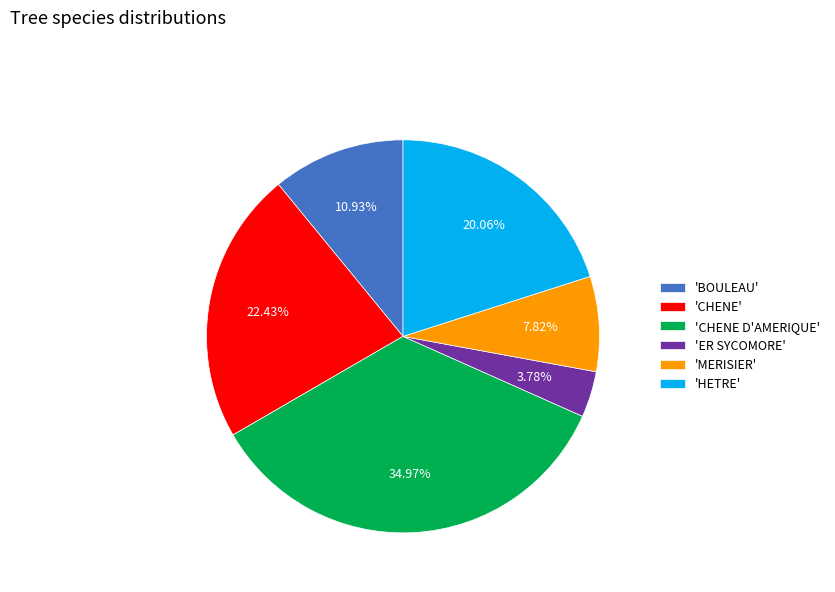

To the nearest percent, what is the difference between the largest and smallest slice percentages?

31%